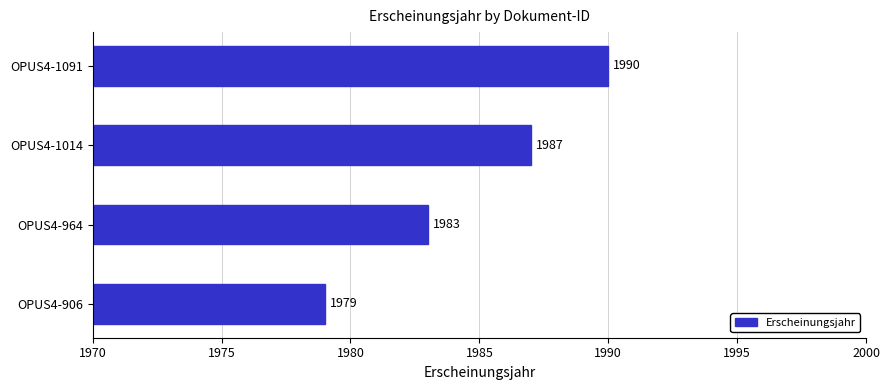

What is the minimum value shown in the chart?

1979